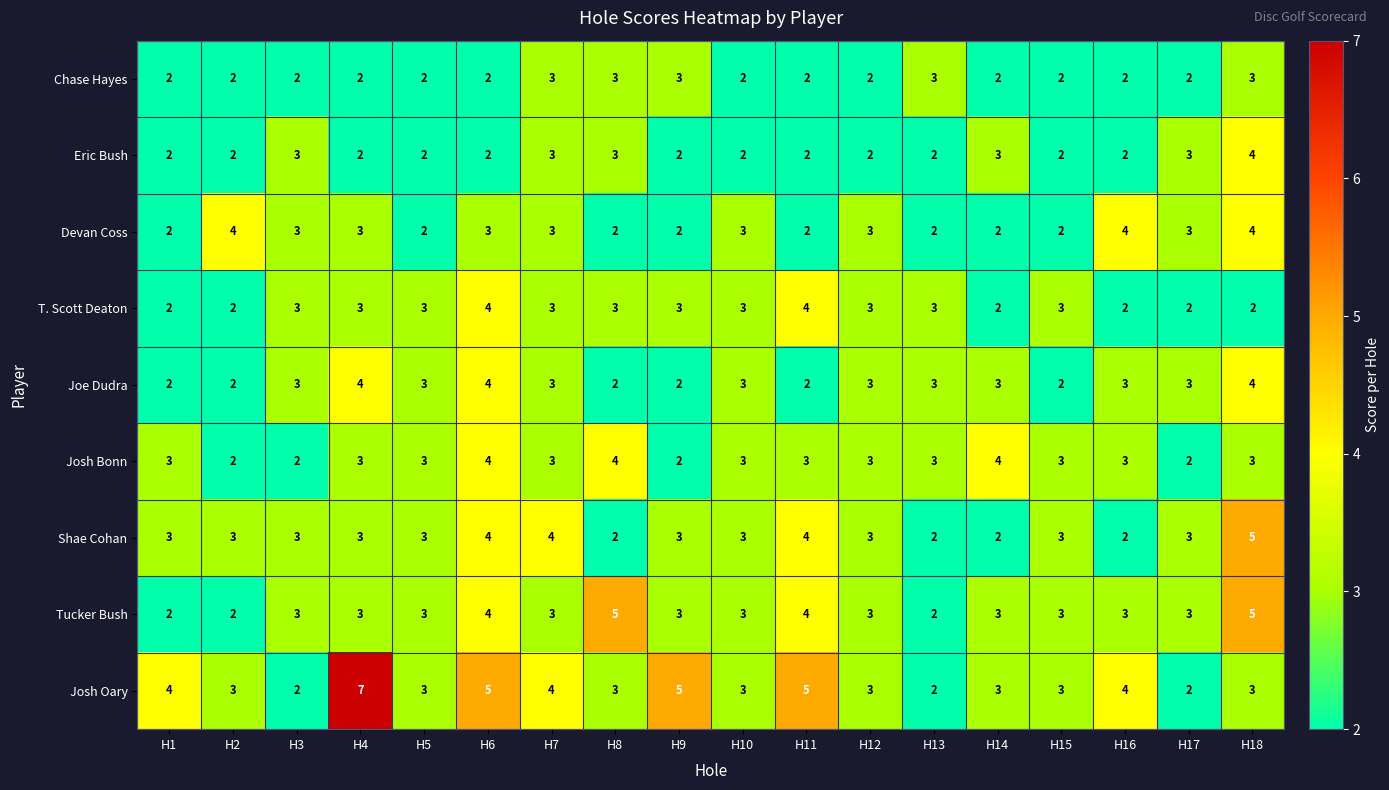

The Chase Hayes series shows 1 at H10. True or false?

False